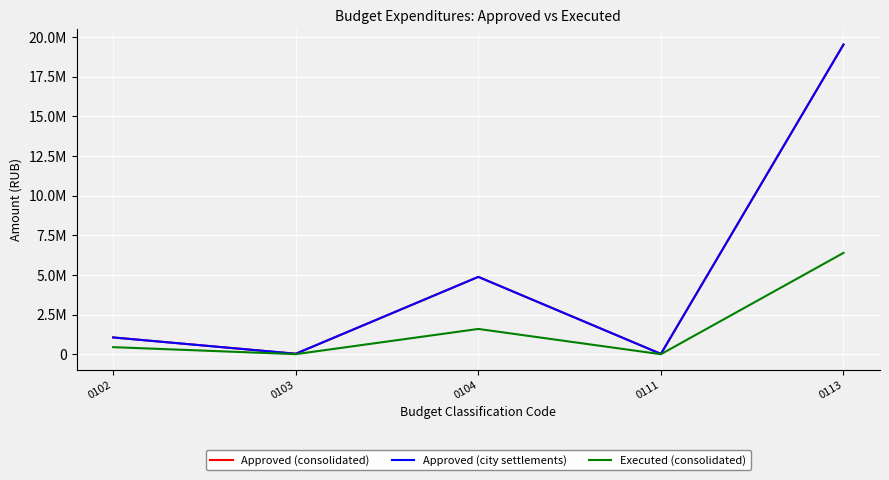

True or false: Approved (city settlements) and Executed (consolidated) intersect in this chart.

False